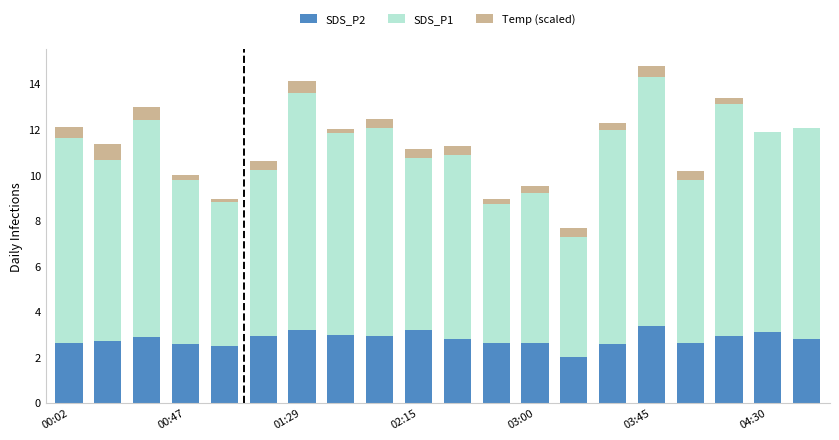

What is the maximum value for SDS_P2?

3.4